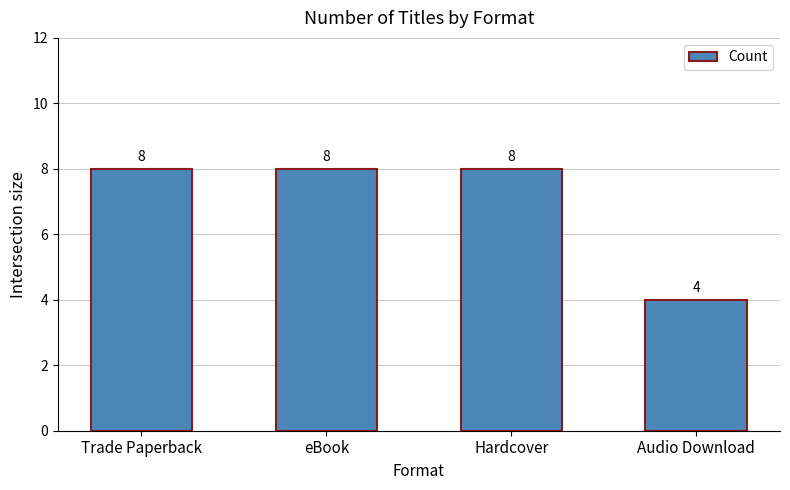

How many values are between 8 and 9?

3